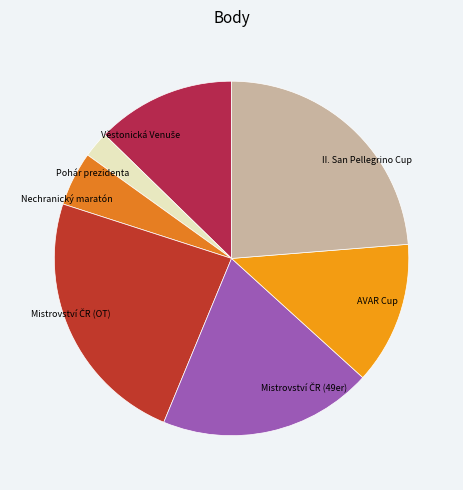

Between Pohár prezidenta and II. San Pellegrino Cup, which is larger?

II. San Pellegrino Cup